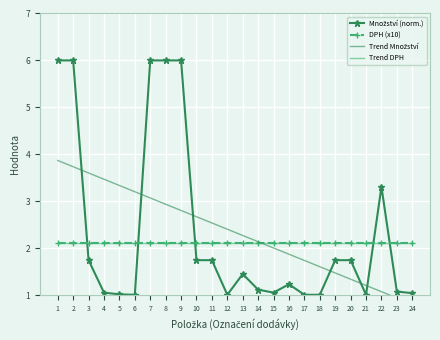

Between which two adjacent categories do Množství (norm.) and DPH (x10) first intersect?

2 and 3